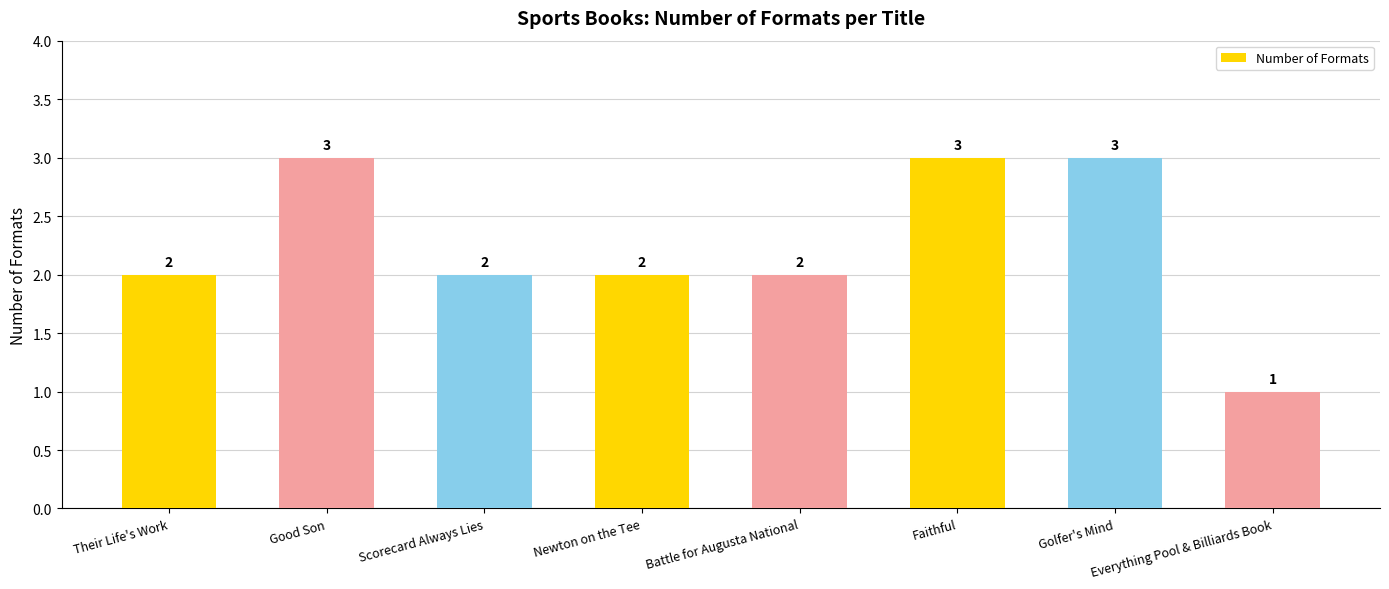

What is the maximum value shown in the chart?

3